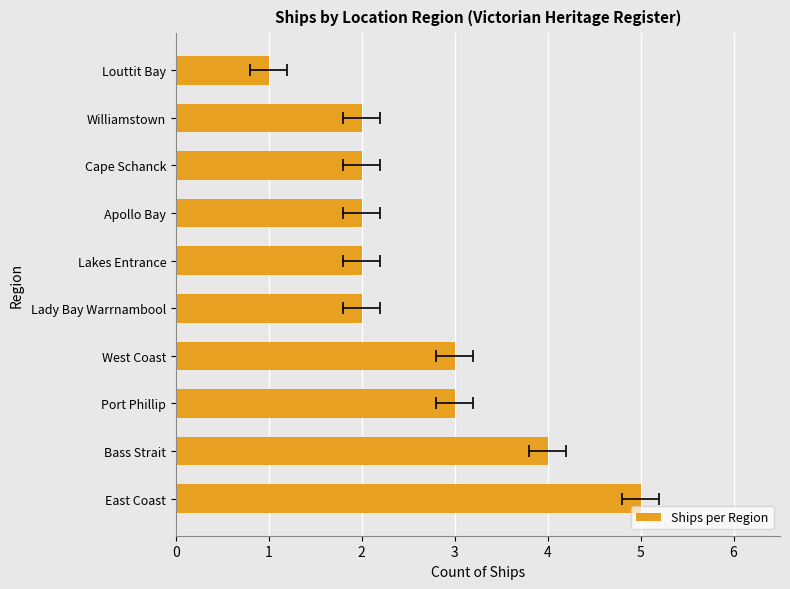

Reading left to right, extract all data points from this chart.

5	4	3	3	2	2	2	2	2	1